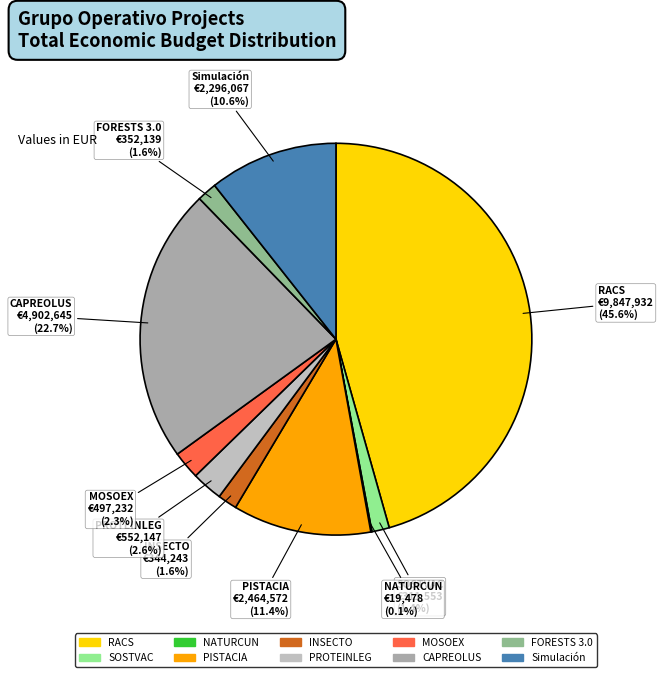

Do MOSOEX and RACS together represent more than half of the pie?

No